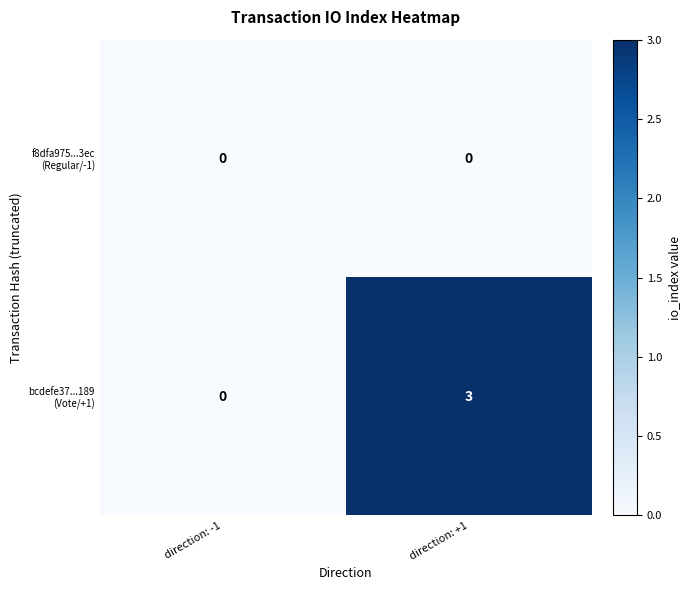

What is the greatest value displayed?

3